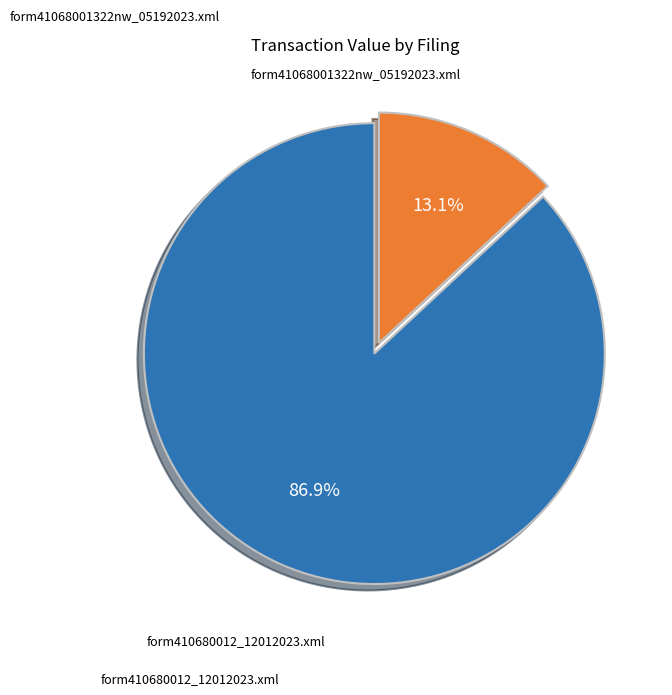

Count the number of slices in the pie.

2